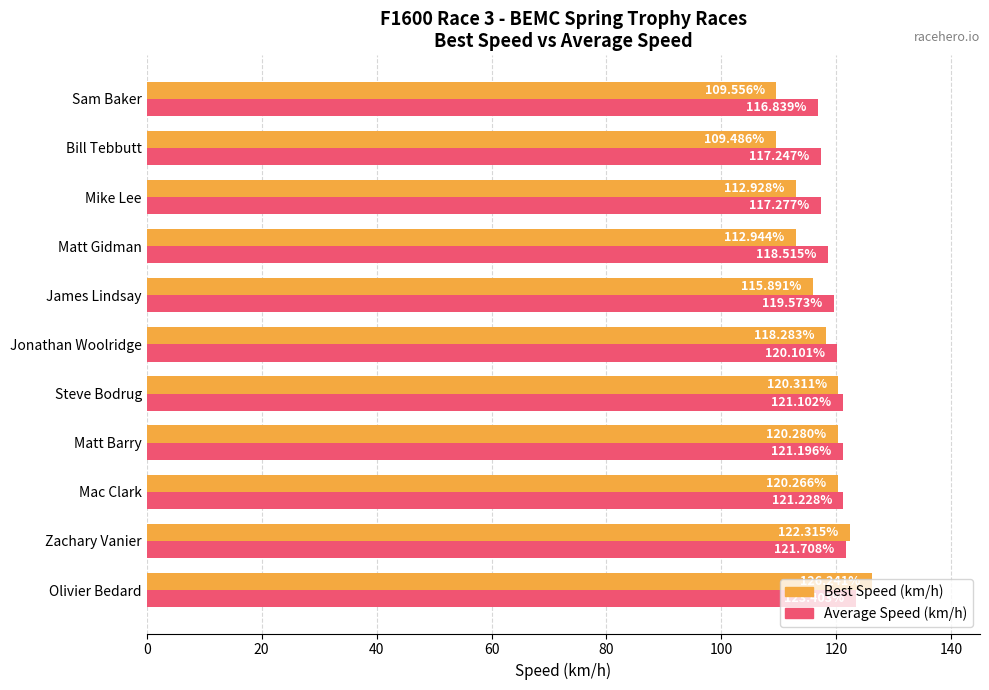

Rank the categories by Best Speed (km/h) value from lowest to highest.

Bill Tebbutt, Sam Baker, Mike Lee, Matt Gidman, James Lindsay, Jonathan Woolridge, Mac Clark, Matt Barry, Steve Bodrug, Zachary Vanier, Olivier Bedard